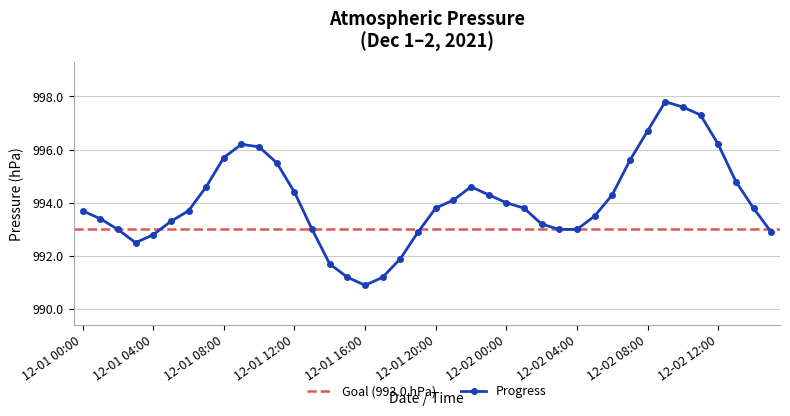

What is the difference between the maximum and second lowest values?

6.6